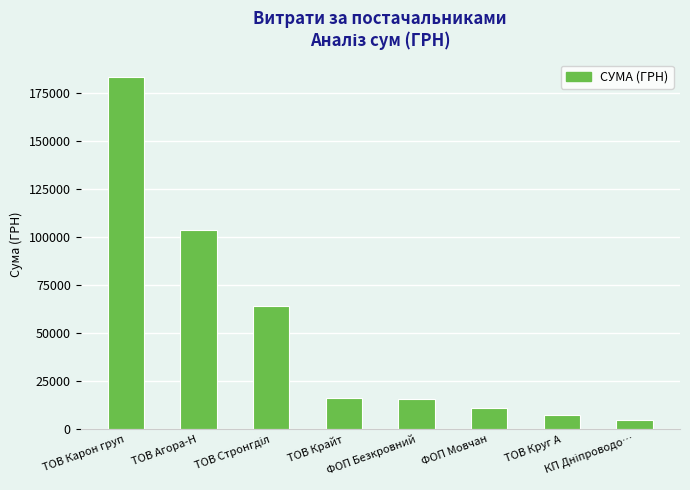

What is the value of the 5th bar from the left?

15849.4